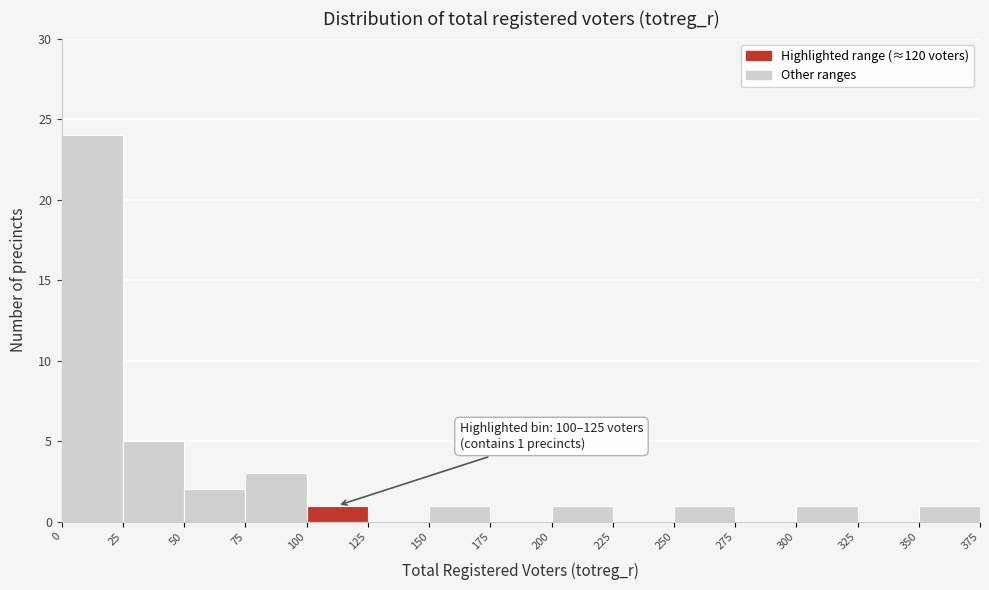

Over which range of the x-axis is the bar tallest?

0 to 25